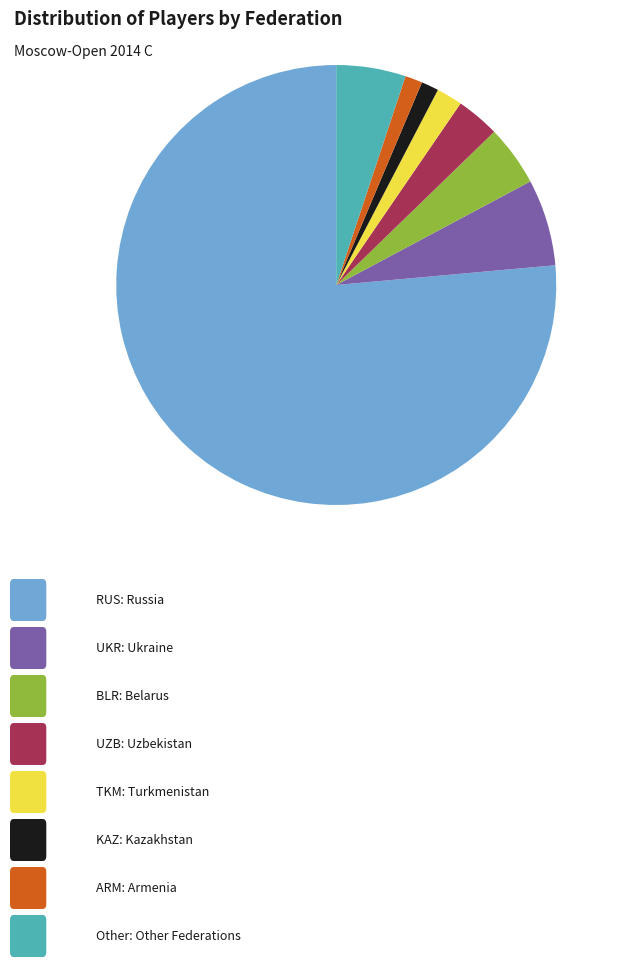

Count the number of slices in the pie.

8